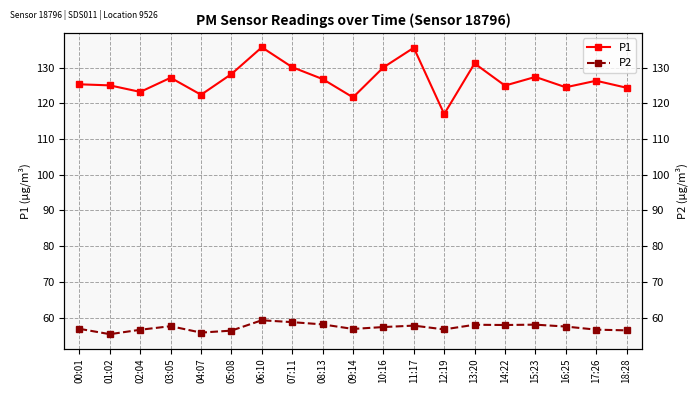

Reading right to left, extract all data points from this chart.

P1: 124.4	126.3	124.5	127.4	125.0	131.2	117.0	135.6	130.1	121.7	126.8	130.1	135.7	128.2	122.4	127.2	123.2	125.0	125.3
P2: 56.4	56.6	57.5	58.0	57.9	58.0	56.7	57.7	57.3	56.8	58.1	58.7	59.2	56.3	55.8	57.6	56.6	55.3	56.8